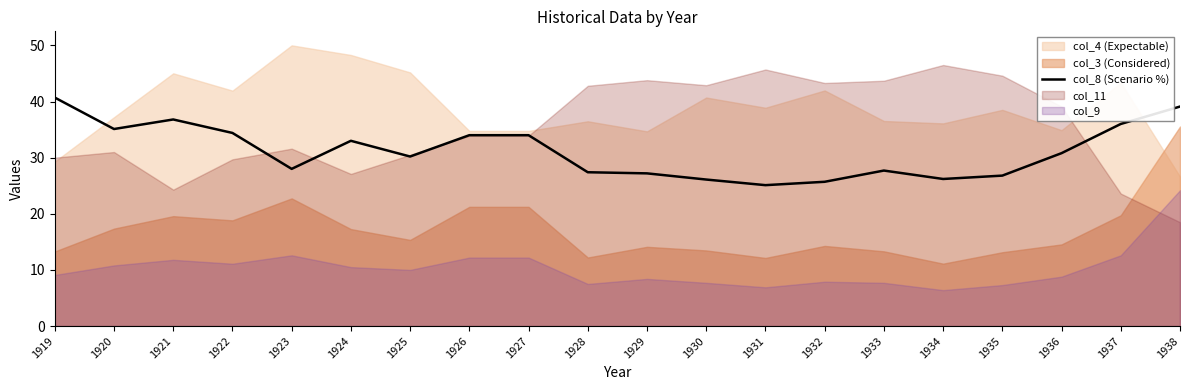

List the labels in order of value, smallest first.

1931, 1932, 1930, 1934, 1935, 1929, 1928, 1933, 1923, 1925, 1936, 1924, 1926, 1927, 1922, 1920, 1937, 1921, 1938, 1919